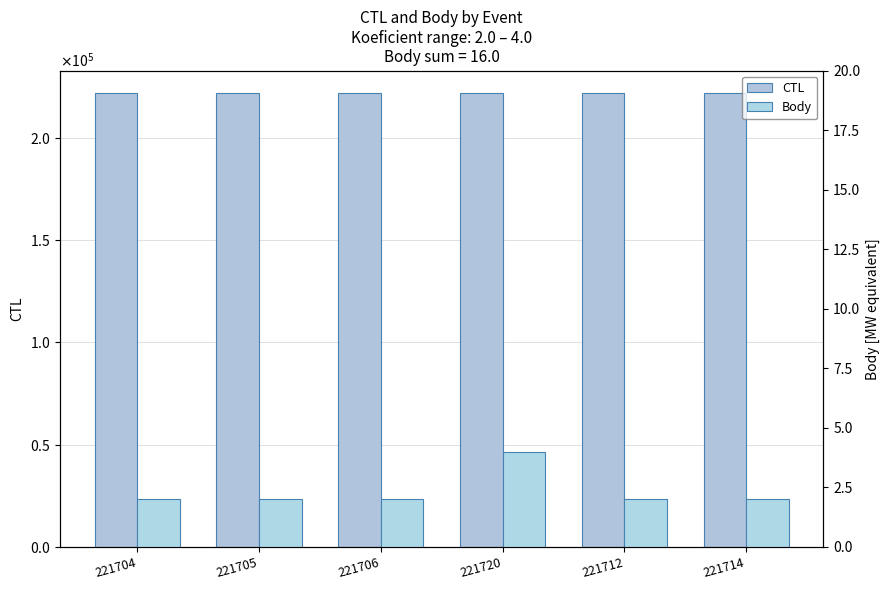

Rank the categories by Body value from highest to lowest.

221720, 221704, 221705, 221706, 221712, 221714